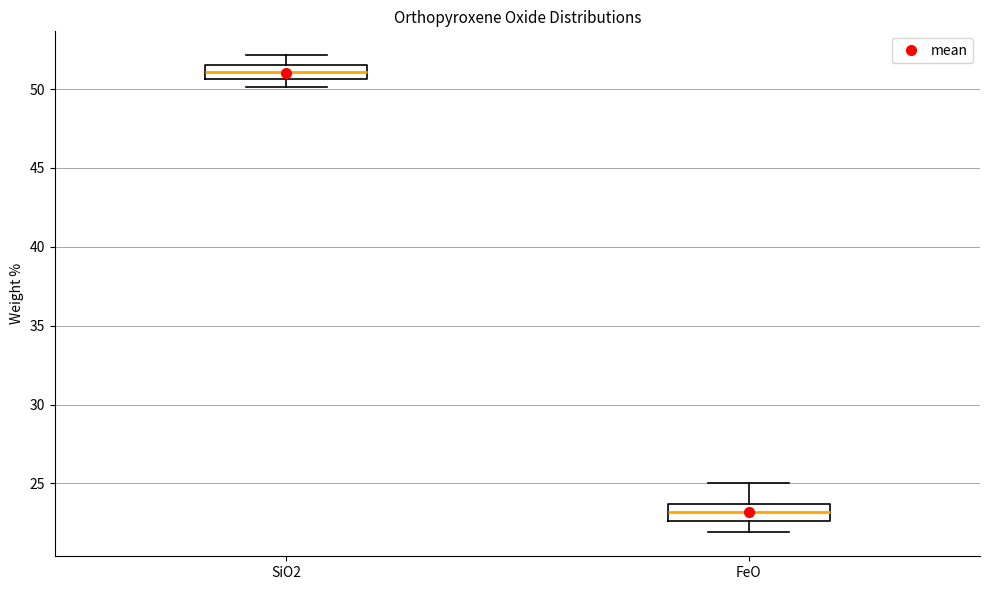

Which box's median line is the highest?

SiO2